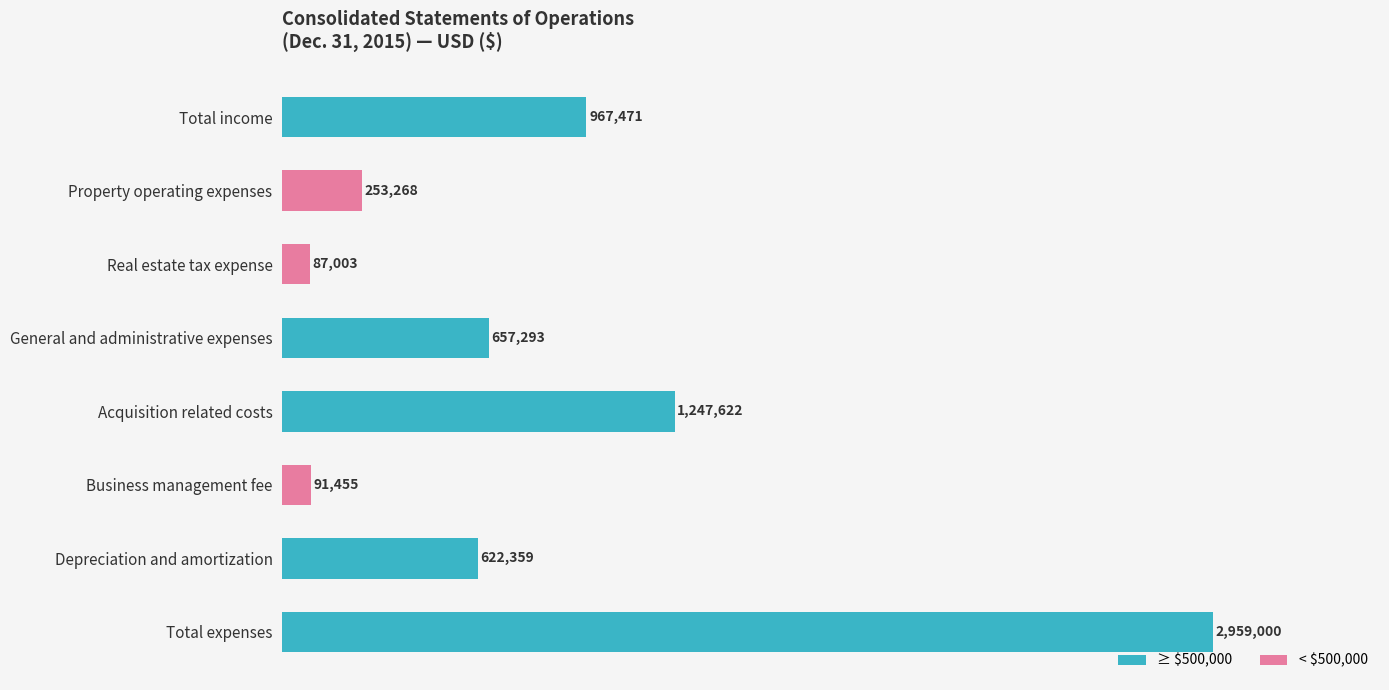

Are the bars horizontal?

Yes